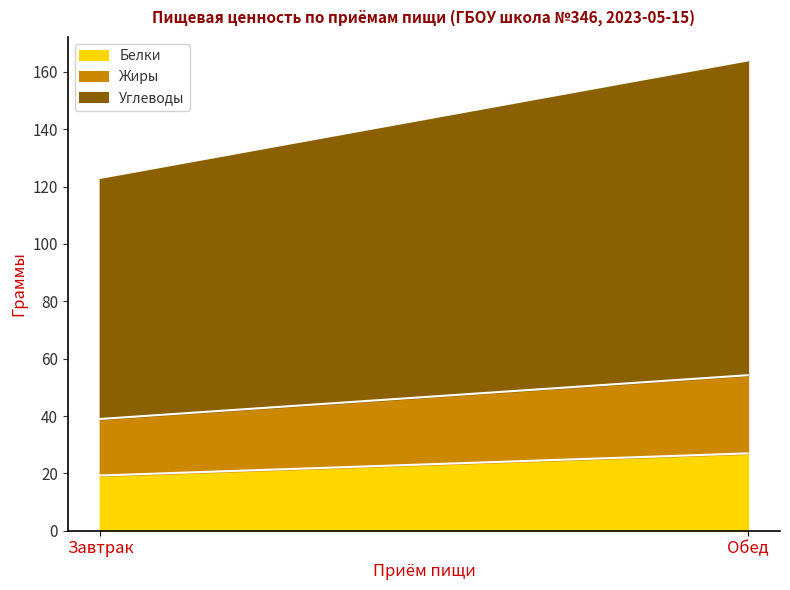

The value of Жиры at Обед is 49.0. True or false?

False